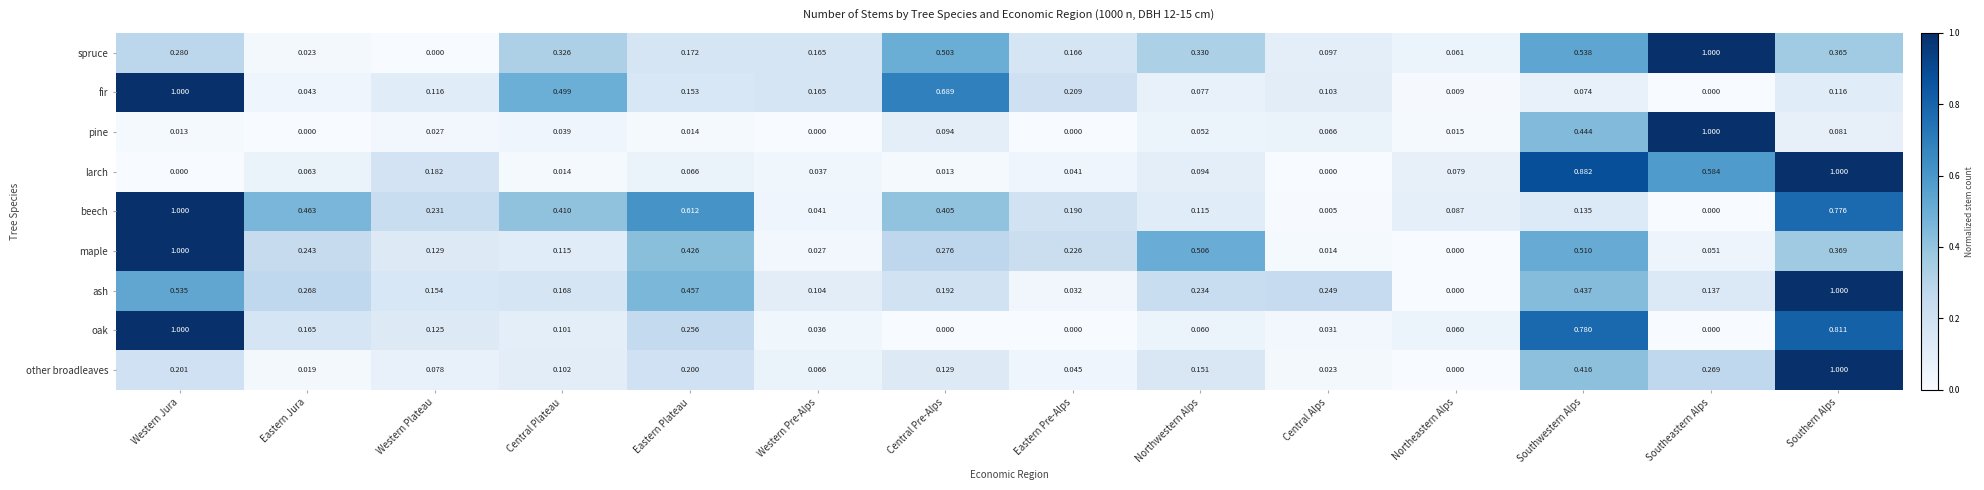

Where is spruce nearest to the value 0?

Western Plateau